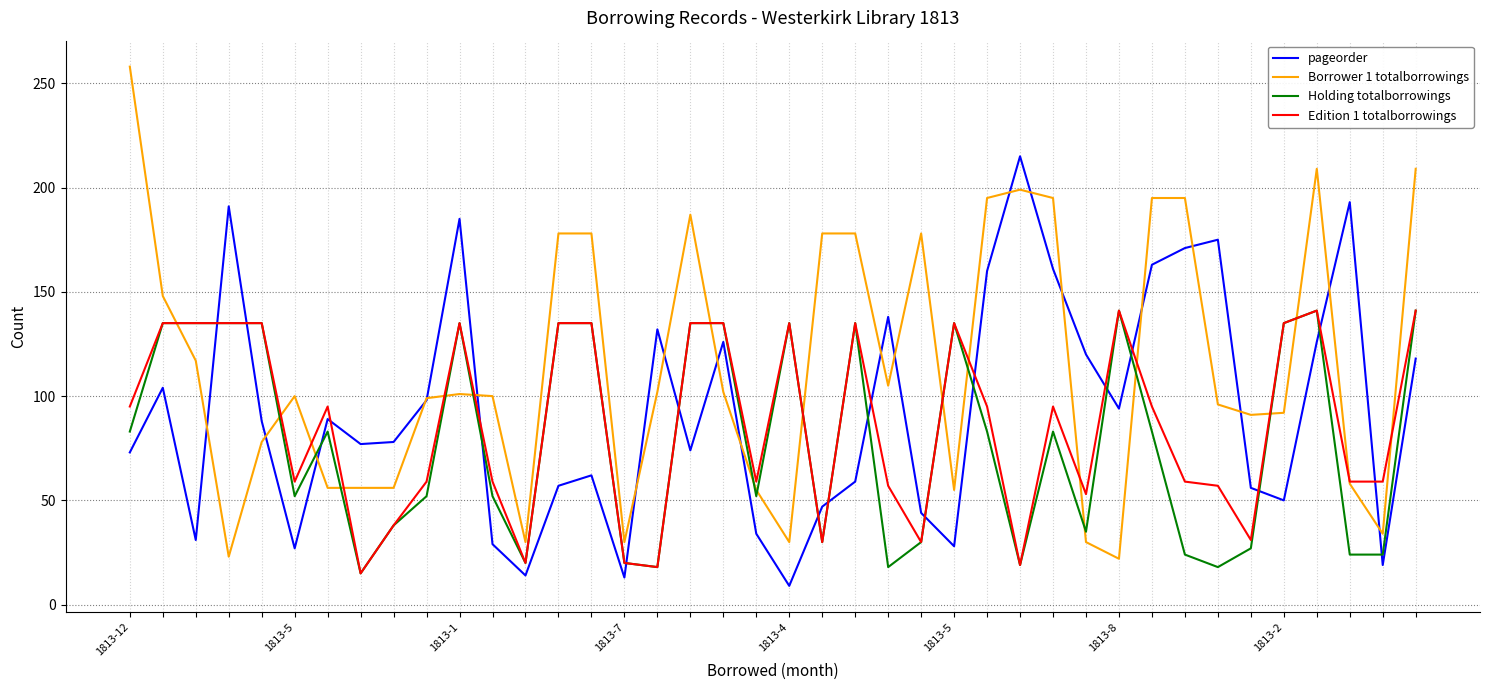

Which series ends up on top after the final intersection of pageorder and Edition 1 totalborrowings?

Edition 1 totalborrowings